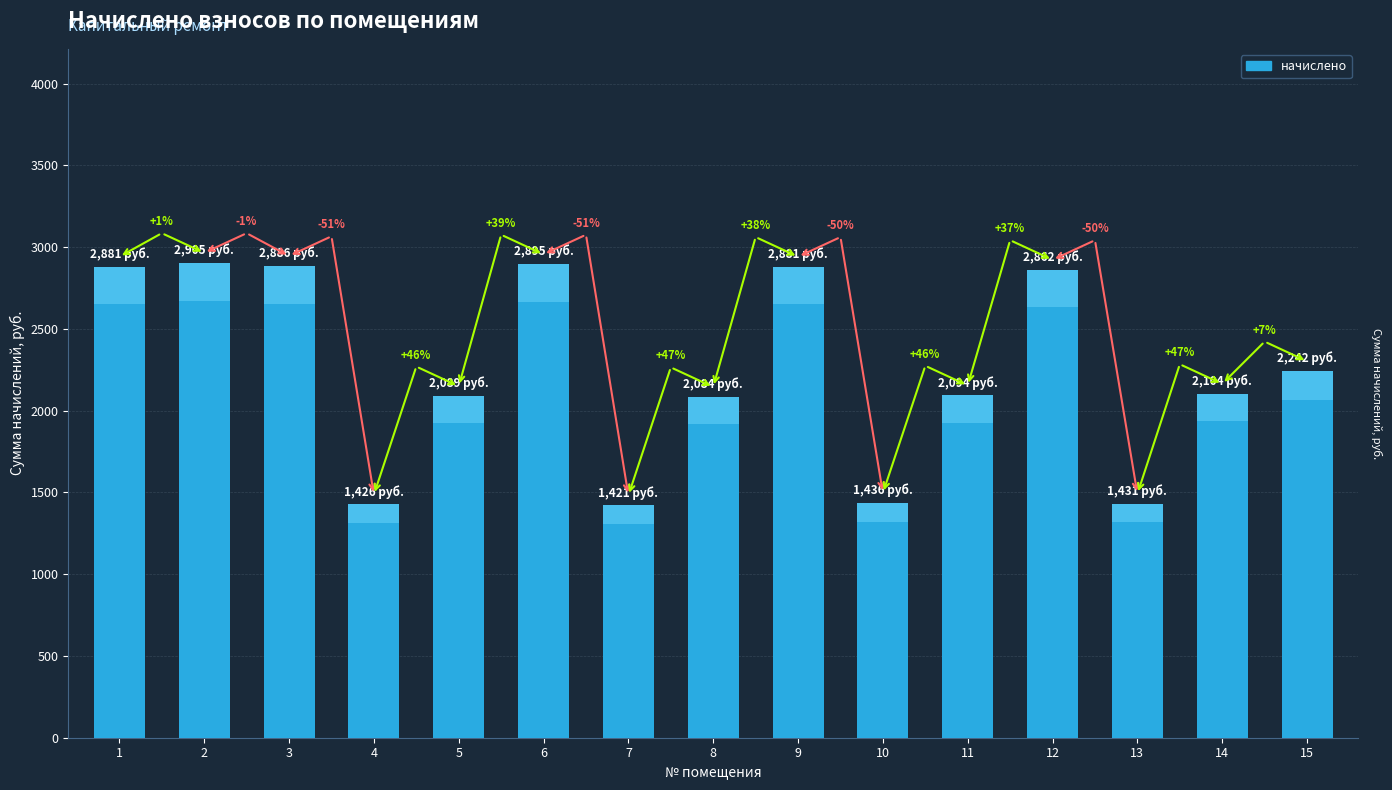

What is the minimum value shown in the chart?

1421.5